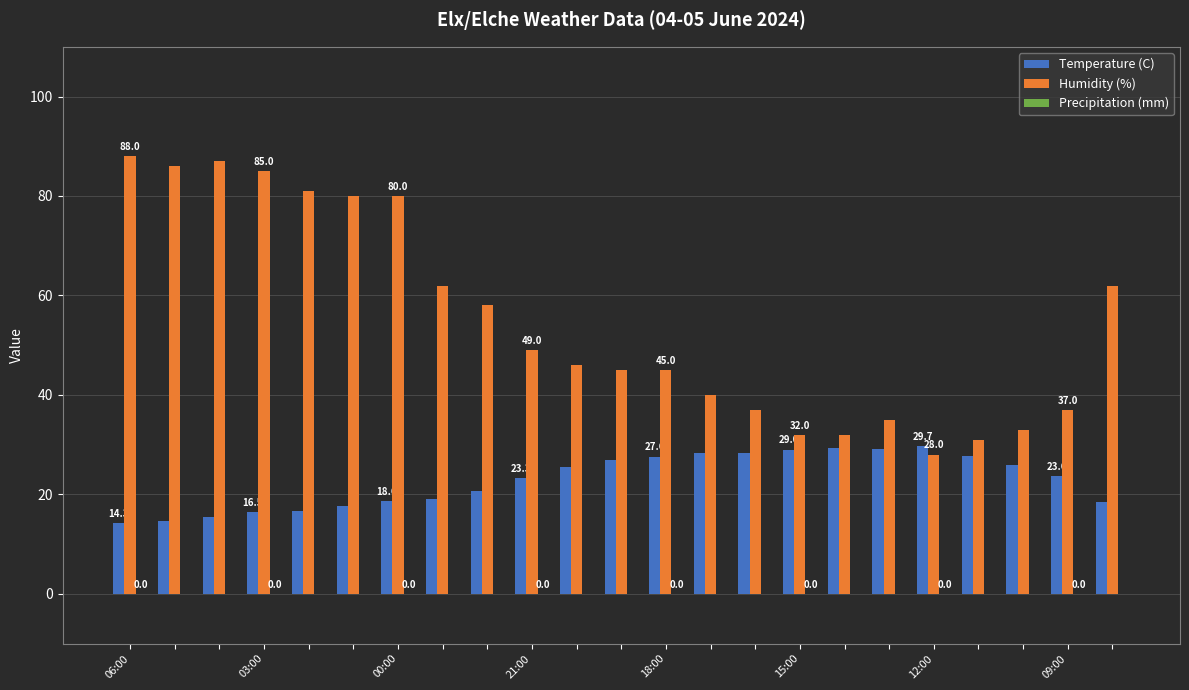

Which series has the widest spread of values?

Humidity (%)